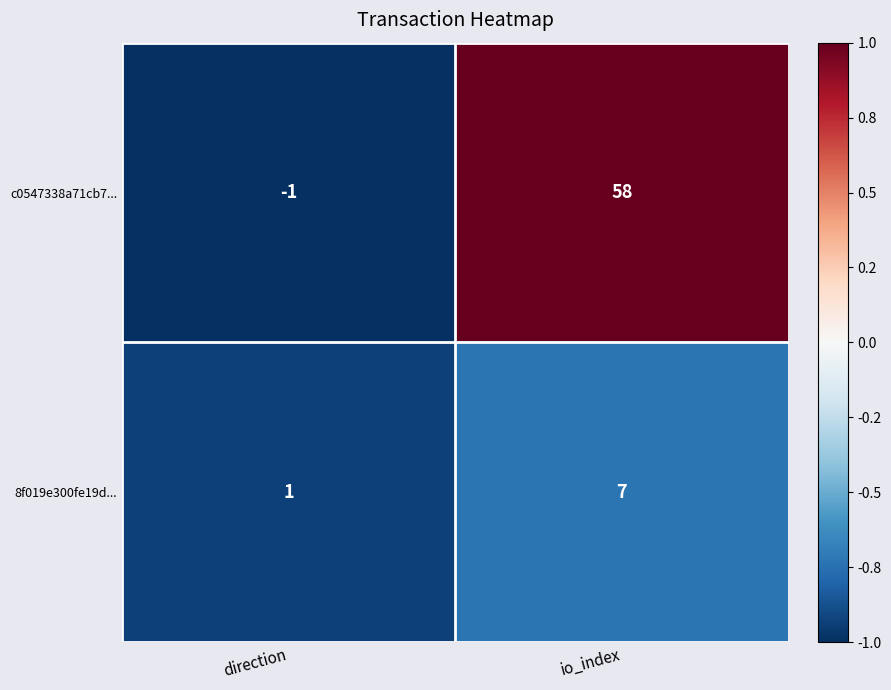

At which category is the sum across all series the highest?

io_index